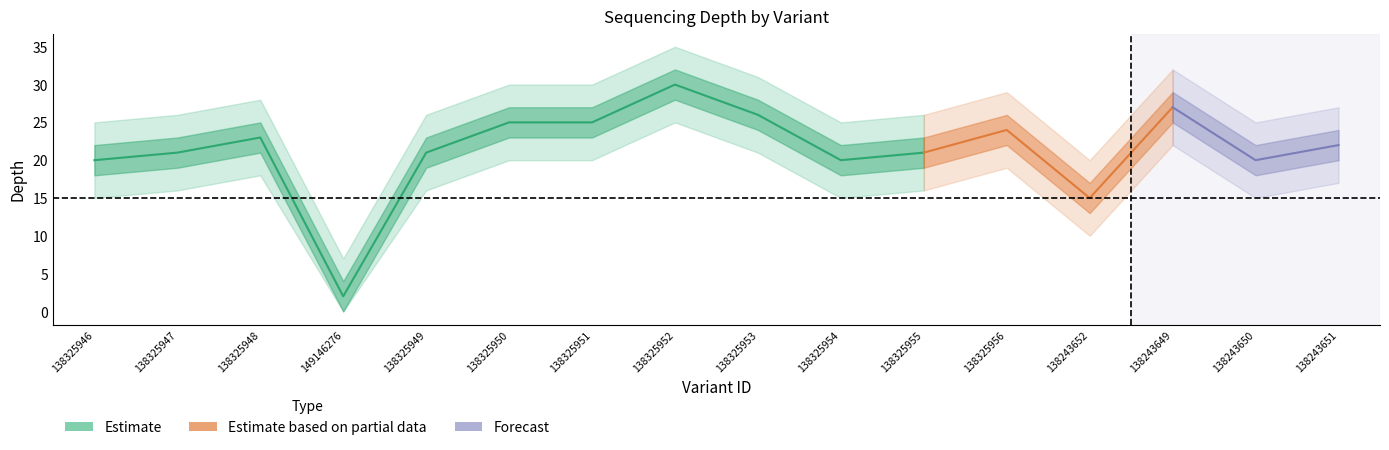

What is the sum of all depth_lower values?

310